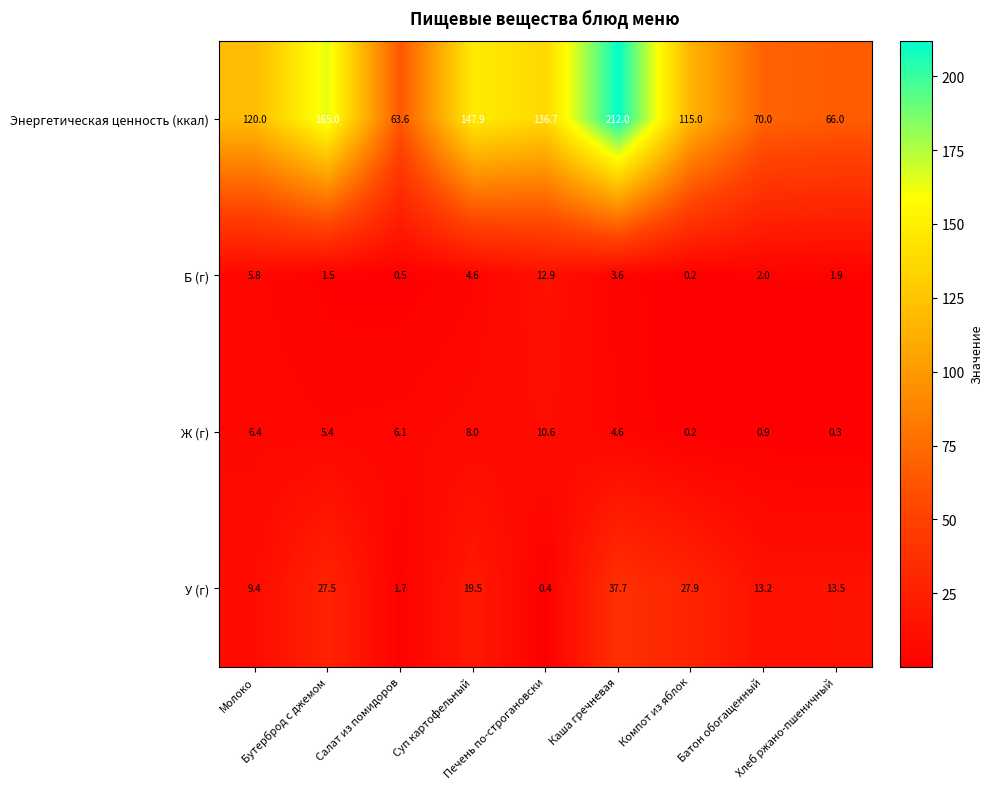

What is the sum of all Б (г) values?

33.0